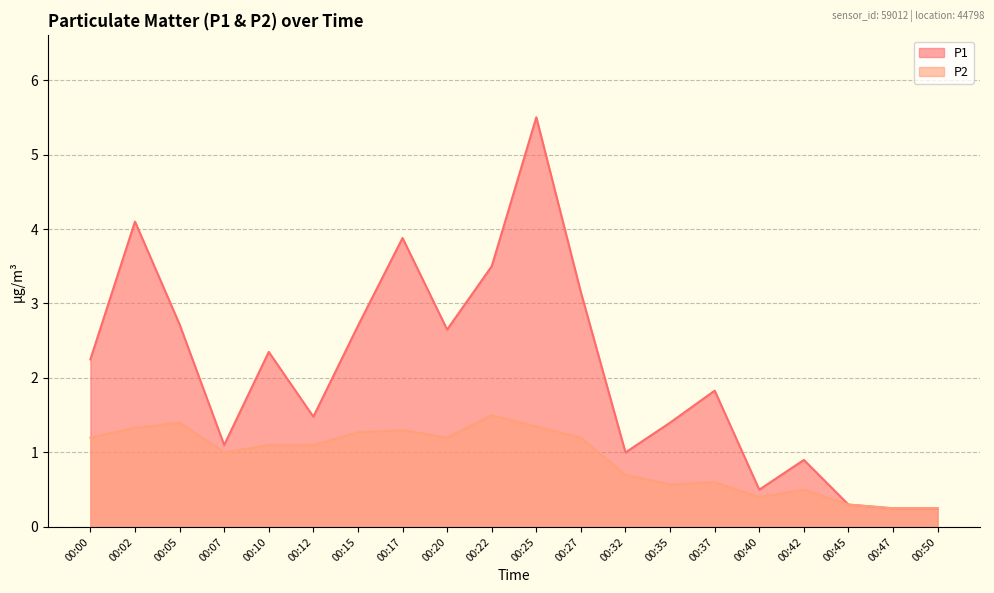

What are all the series names shown in the legend?

P1, P2